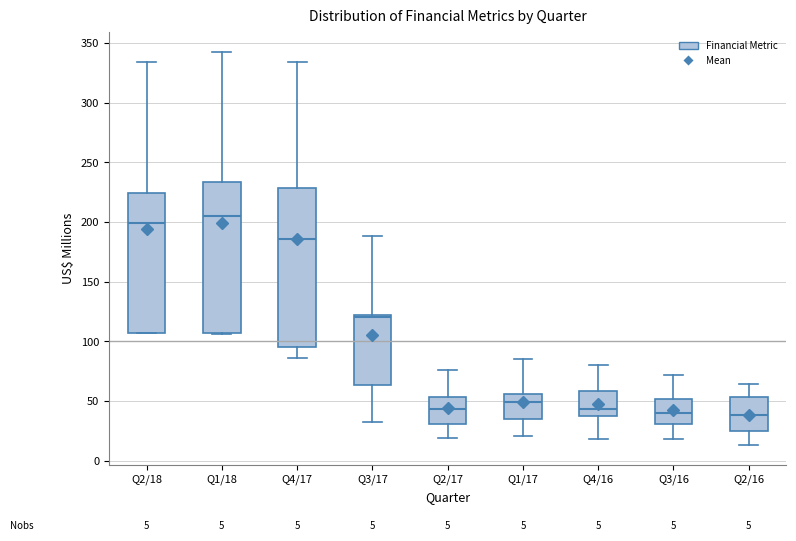

Comparing the boxes themselves (not the whiskers), which one is the tallest?

Q4/17